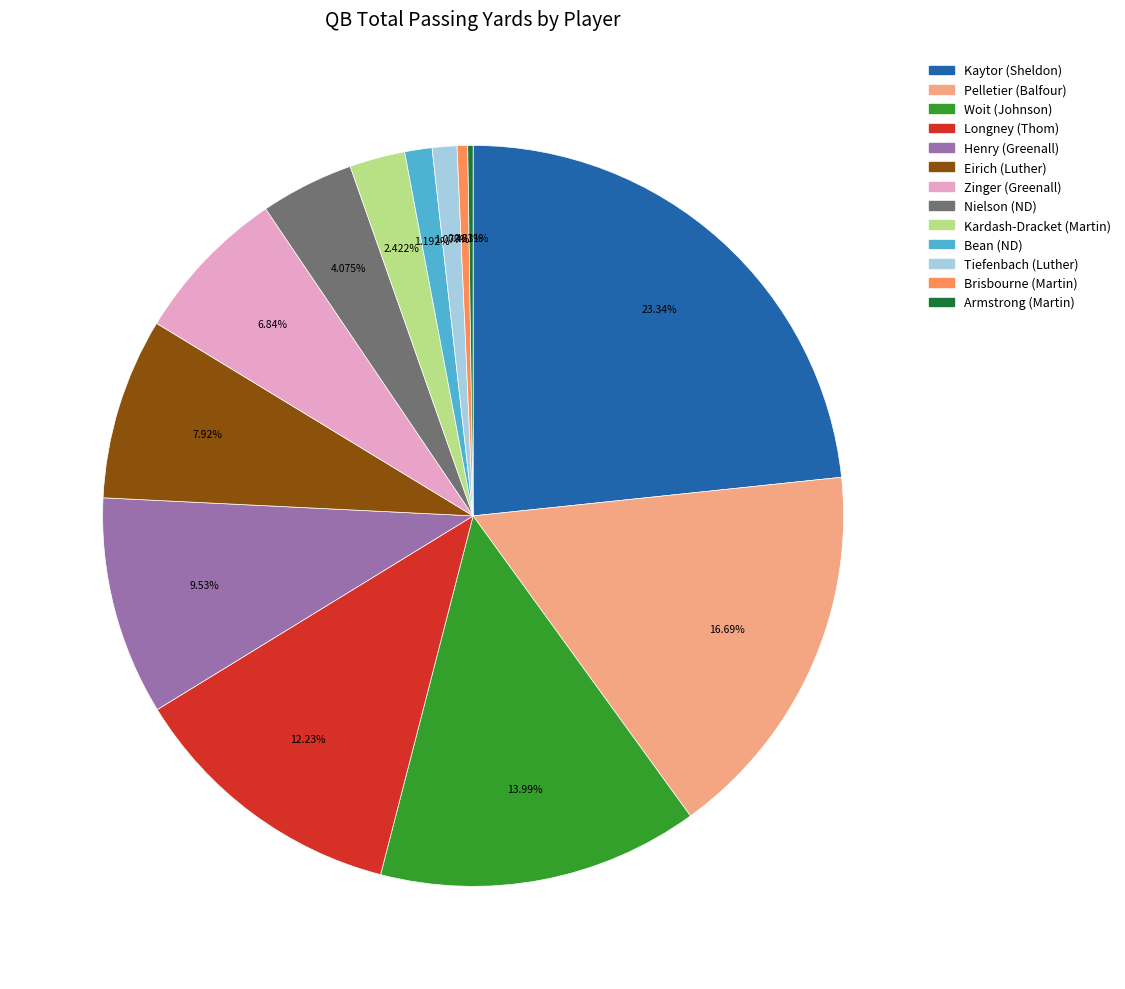

Combined, do Woit (Johnson) and Nielson (ND) account for over 50%?

No